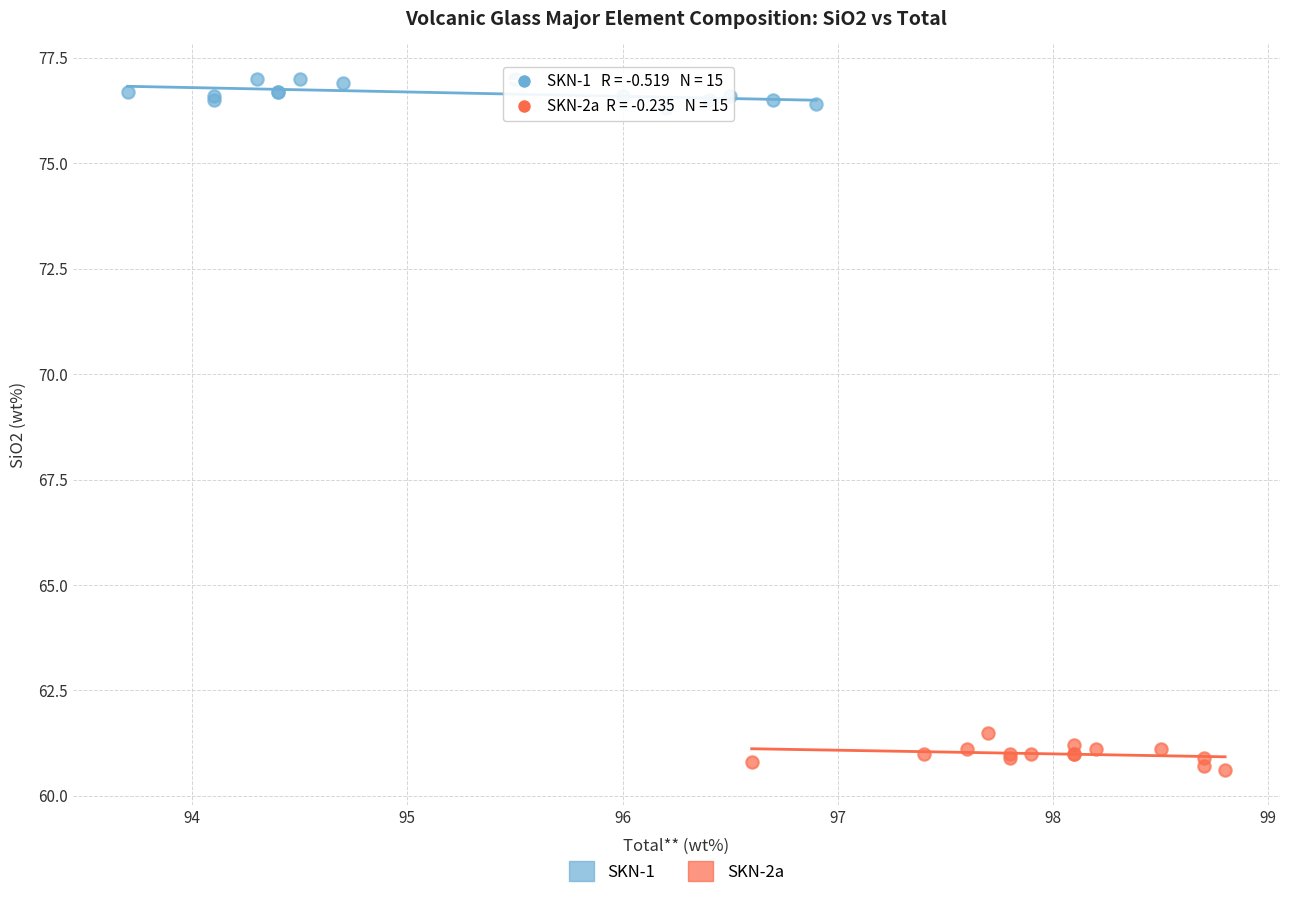

Which series reaches the maximum Y coordinate?

SKN-1